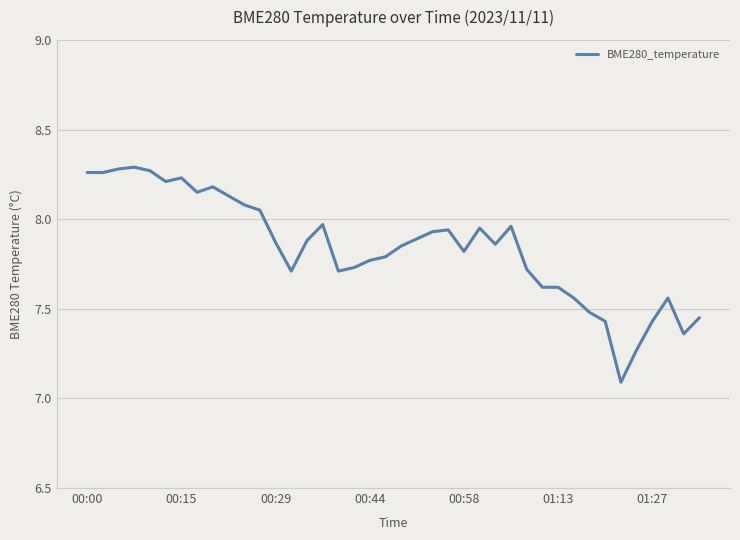

What is the sum of all values?

313.6